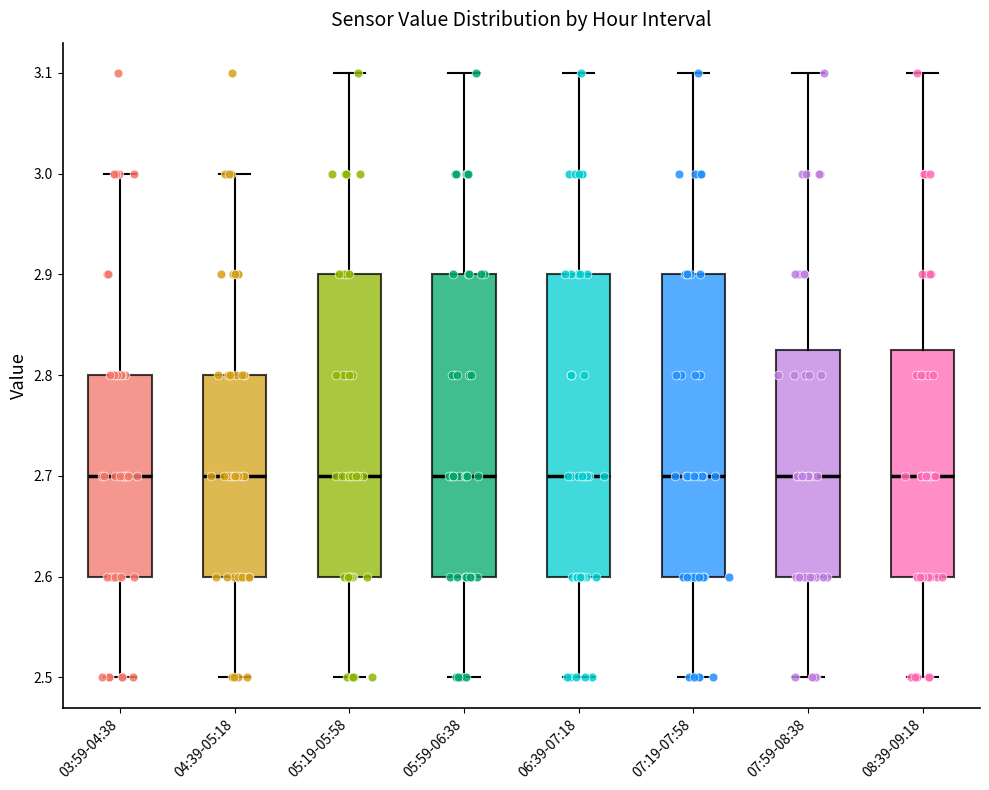

Reading left to right, read every box against the y-axis: the position of its median line, the range the box covers, and the ends of its whiskers. The values are not printed on the chart, so give them approximately, as read against the axis.

03:59-04:38: median 2.70, box 2.60 to 2.80, whiskers 2.50 to 3.00
04:39-05:18: median 2.70, box 2.60 to 2.80, whiskers 2.50 to 3.00
05:19-05:58: median 2.70, box 2.60 to 2.90, whiskers 2.50 to 3.10
05:59-06:38: median 2.70, box 2.60 to 2.90, whiskers 2.50 to 3.10
06:39-07:18: median 2.70, box 2.60 to 2.90, whiskers 2.50 to 3.10
07:19-07:58: median 2.70, box 2.60 to 2.90, whiskers 2.50 to 3.10
07:59-08:38: median 2.70, box 2.60 to 2.83, whiskers 2.50 to 3.10
08:39-09:18: median 2.70, box 2.60 to 2.83, whiskers 2.50 to 3.10